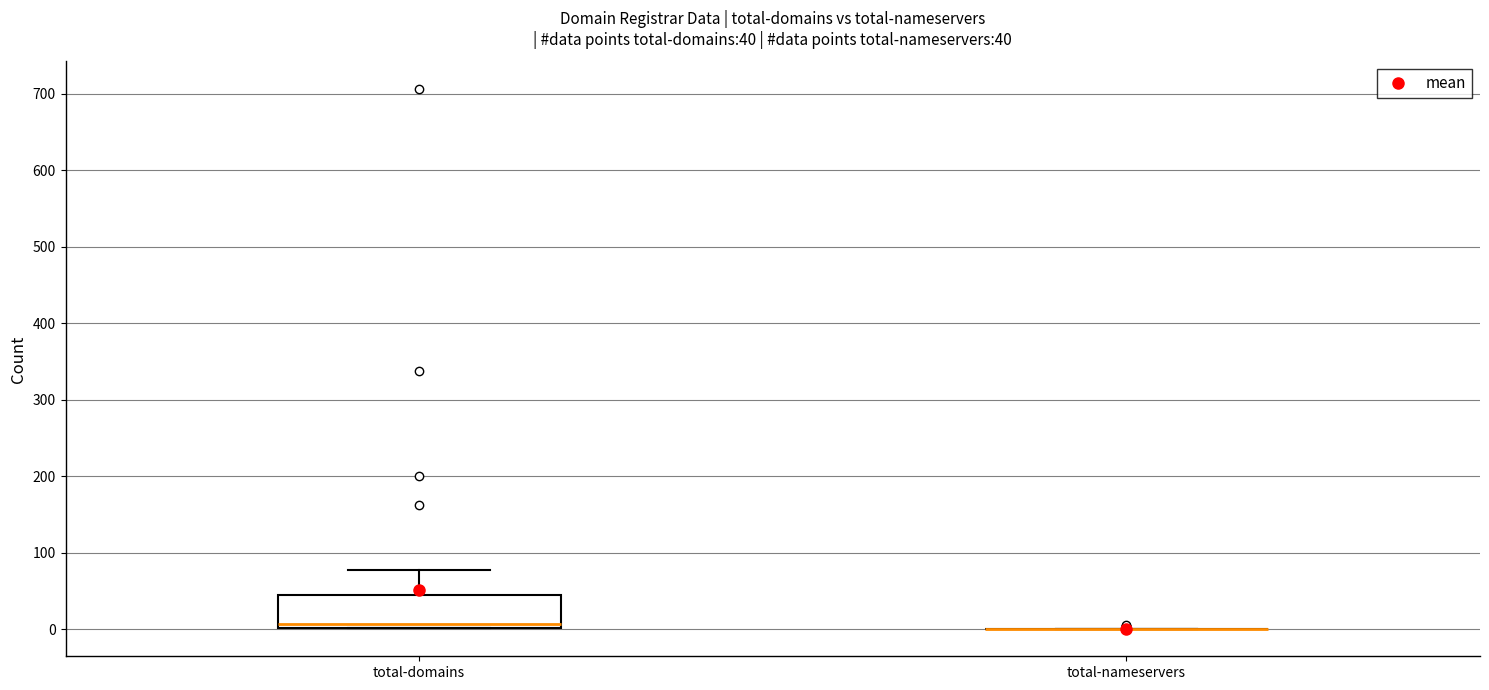

Which box is the tallest, from its lower edge to its upper edge?

total-domains